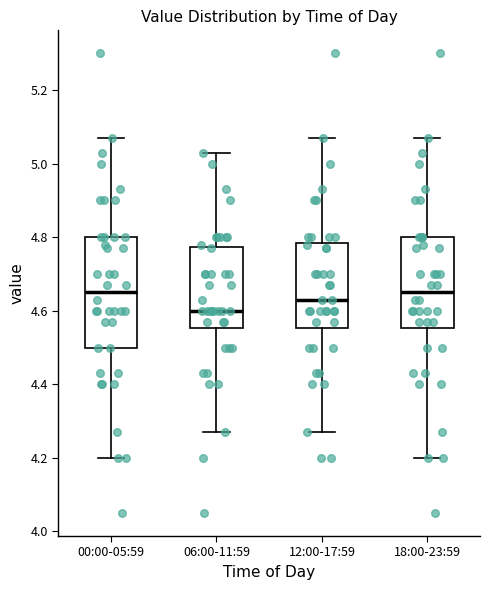

Reading left to right, read every box against the y-axis: the position of its median line, the range the box covers, and the ends of its whiskers. The values are not printed on the chart, so give them approximately, as read against the axis.

00:00-05:59: median 4.66, box 4.50 to 4.80, whiskers 4.20 to 5.08
06:00-11:59: median 4.60, box 4.56 to 4.78, whiskers 4.28 to 5.04
12:00-17:59: median 4.64, box 4.56 to 4.78, whiskers 4.28 to 5.08
18:00-23:59: median 4.66, box 4.56 to 4.80, whiskers 4.20 to 5.08